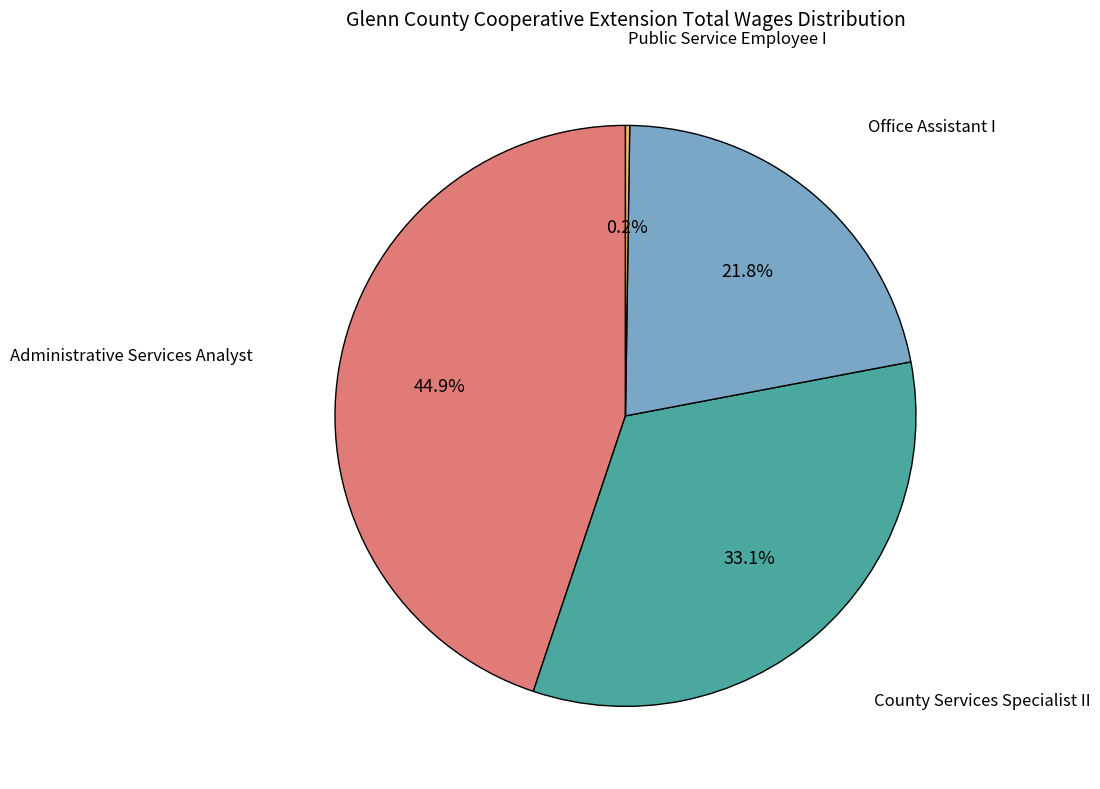

Is it true that Office Assistant I is 33% of the pie?

False